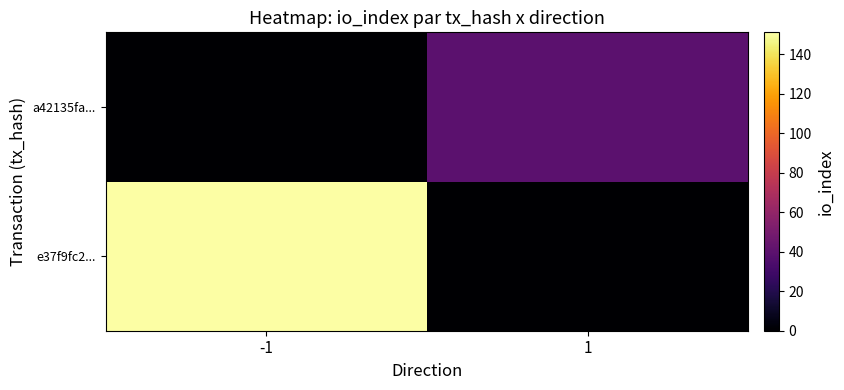

Reading left to right, transcribe all the data shown in this chart.

e37f9fc2...: -1=151	1=0
a42135fa...: -1=0	1=40